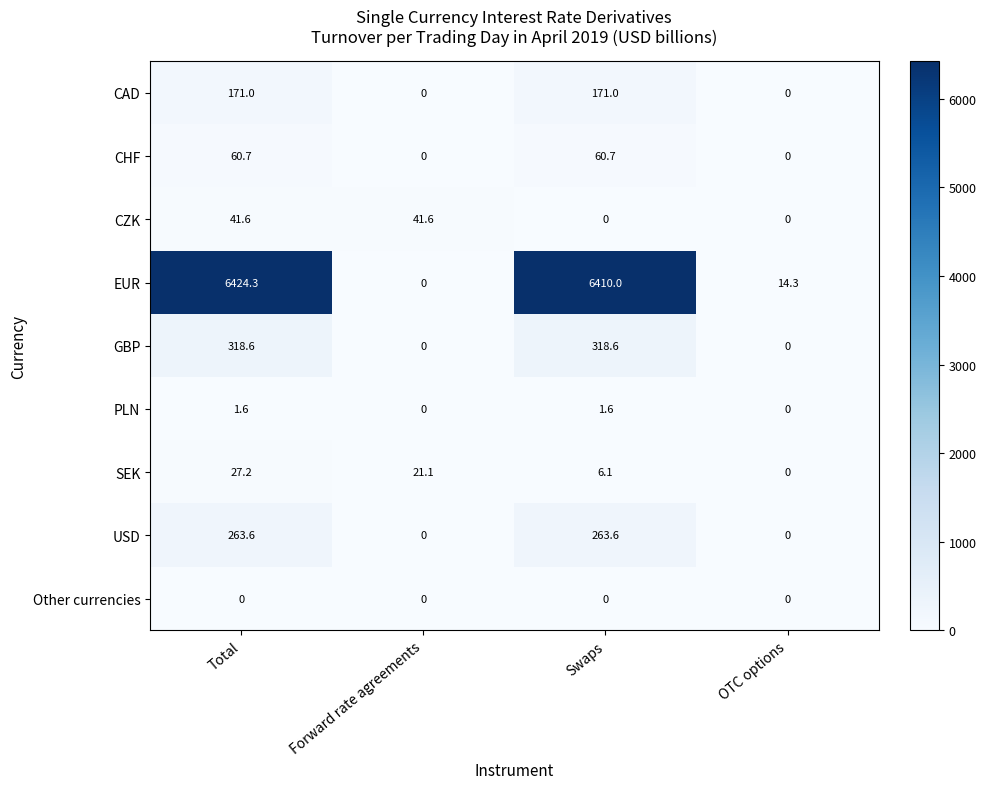

What is the difference between the highest and lowest values at Swaps?

6410.0